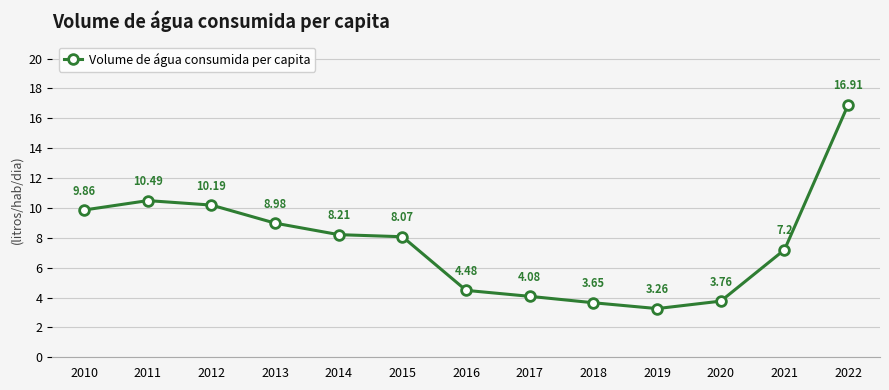

How many interior local valleys (lower than both neighbors) does the data have?

1